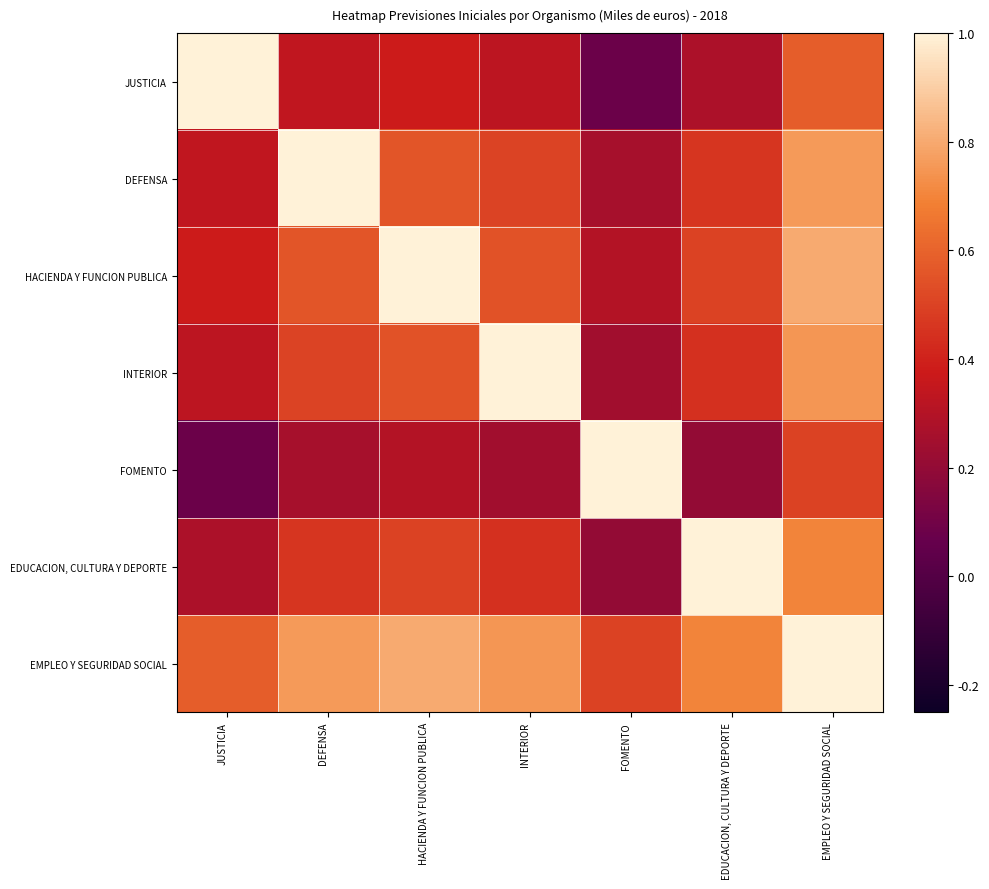

Between INTERIOR and EMPLEO Y SEGURIDAD SOCIAL, which series saw the biggest shift?

INTERIOR